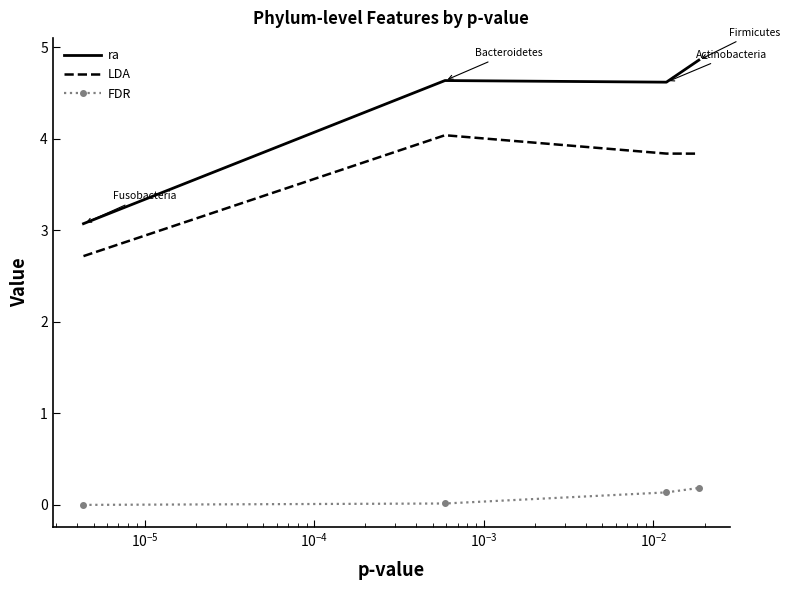

True or false: ra has more than 2 interior local peaks.

False